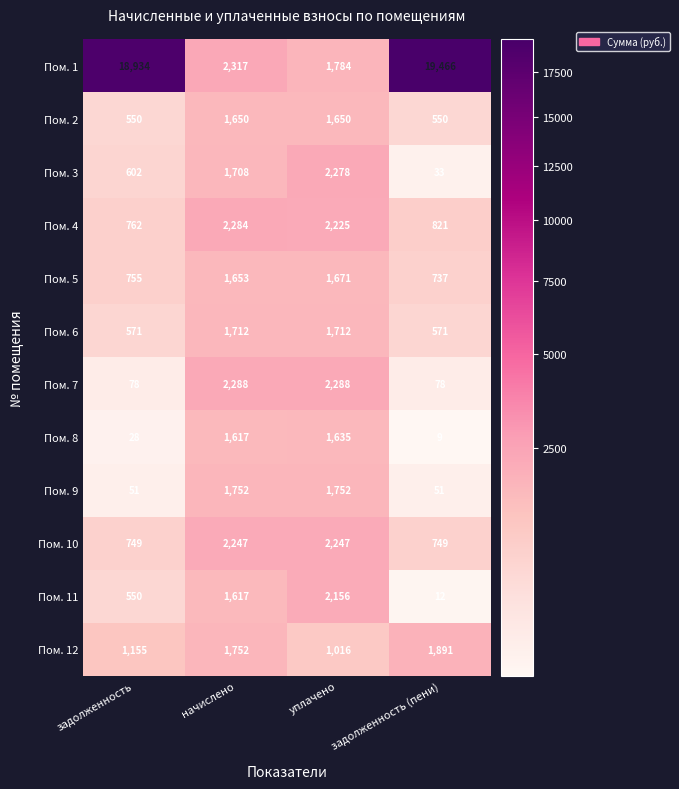

At which category is the sum across all series the highest?

задолженность (пени)